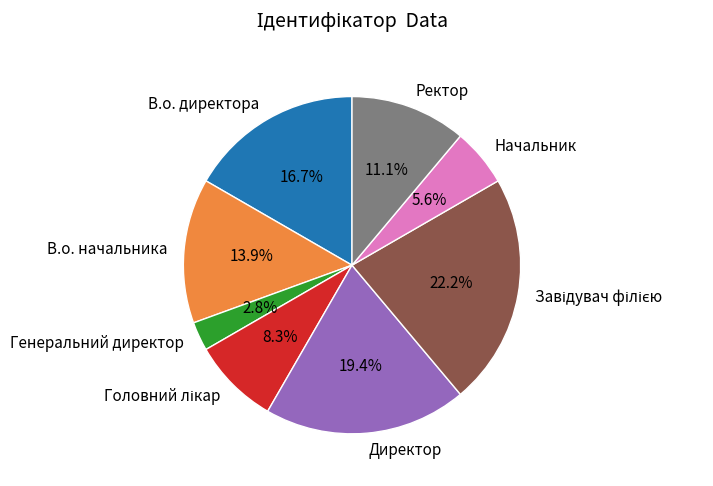

Which has a higher value, Ректор or Начальник?

Ректор